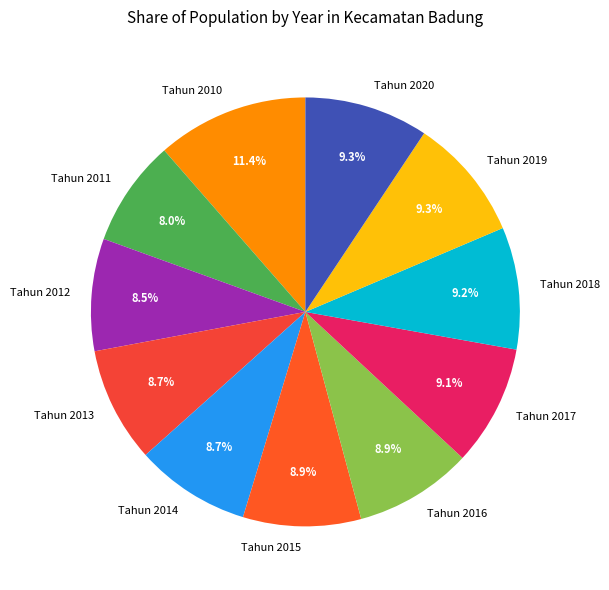

Which slice is the largest?

Tahun 2010